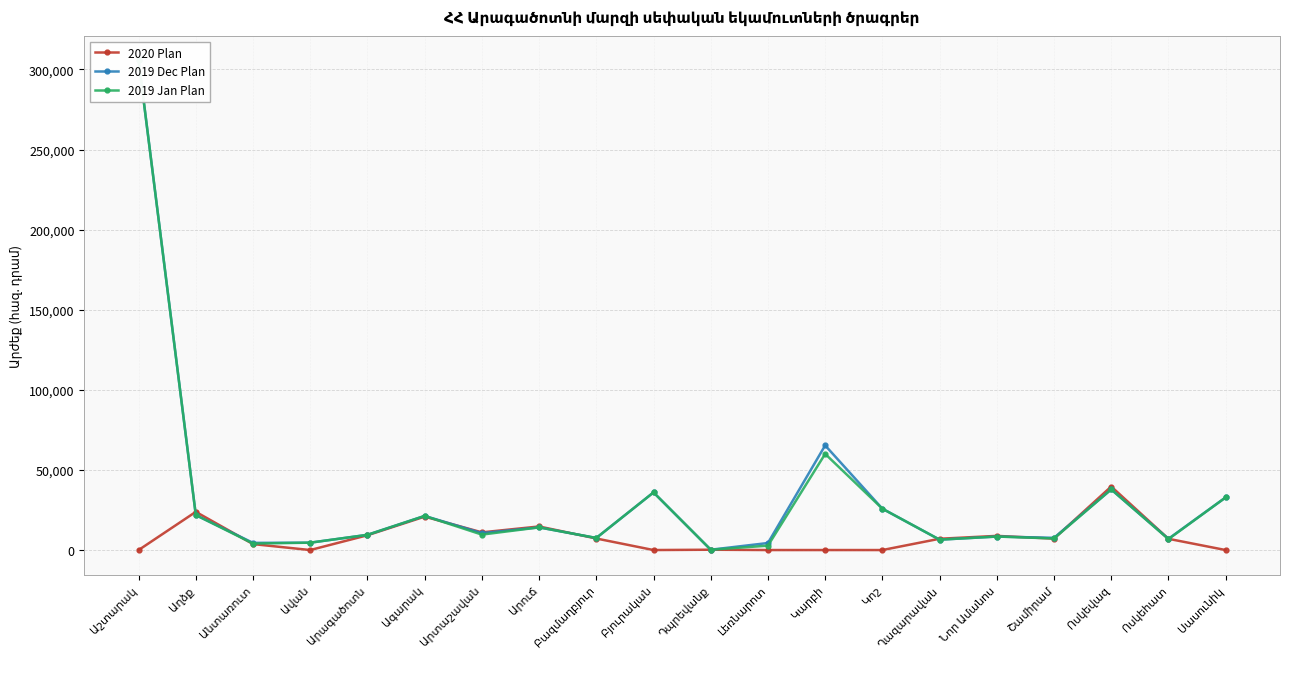

Is it true that 2019 Dec Plan equals 1736.9 at Լեռնարոտ?

False